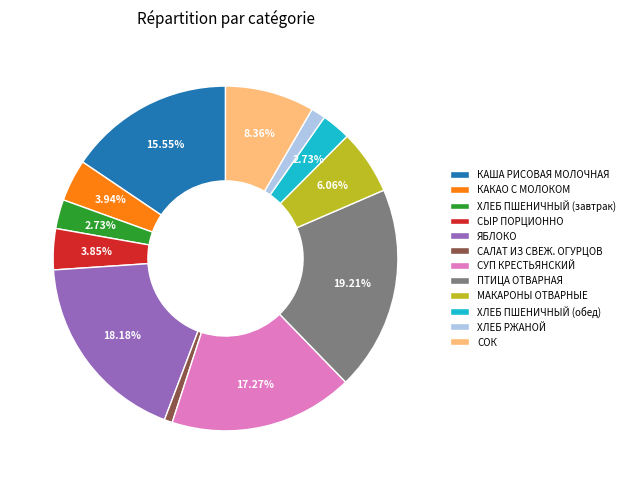

How much of the chart is everything except ХЛЕБ ПШЕНИЧНЫЙ (завтрак)?

97.3%